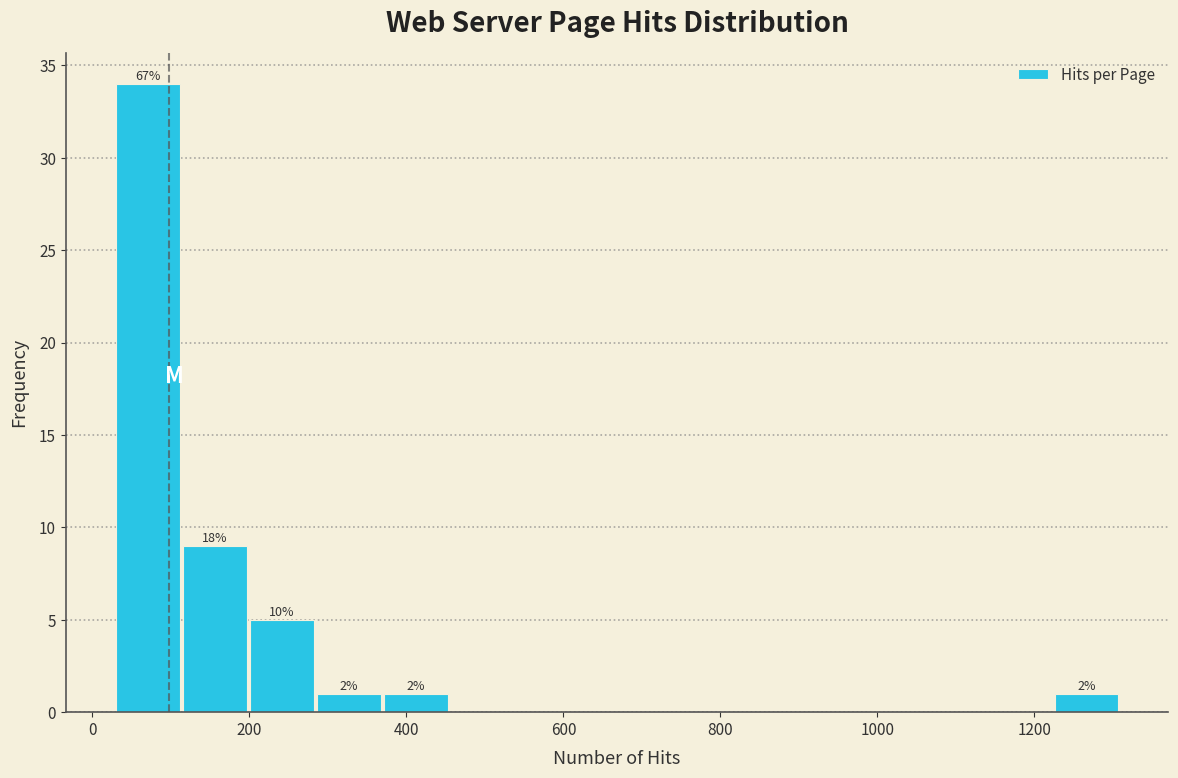

Over which range of the x-axis is the bar tallest?

40 to 120